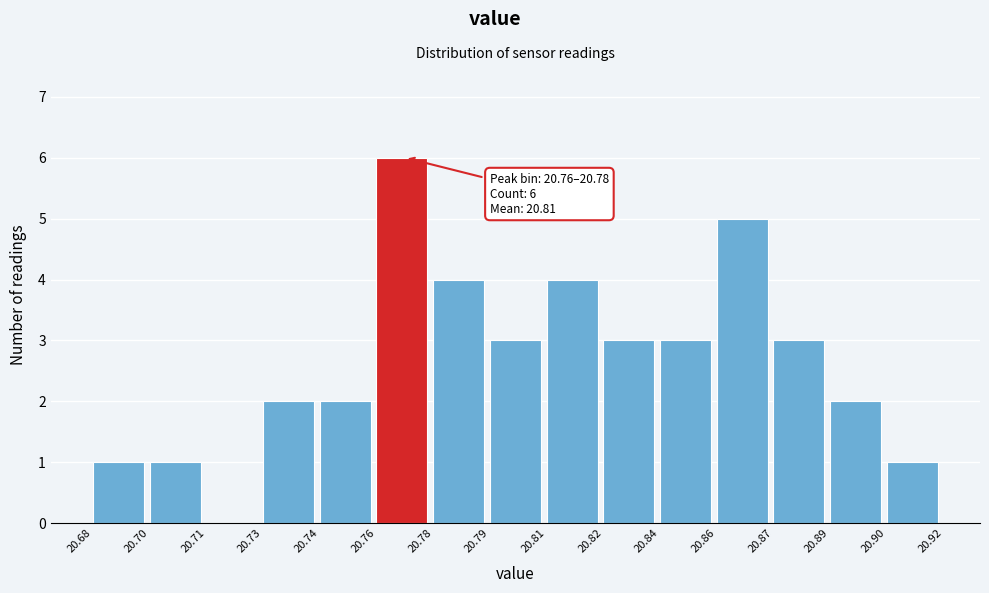

Reading right to left, what are all the values shown in this chart?

20.90=1	20.89=2	20.87=3	20.86=5	20.84=3	20.82=3	20.81=4	20.79=3	20.78=4	20.76=6	20.74=2	20.73=2	20.71=0	20.70=1	20.68=1